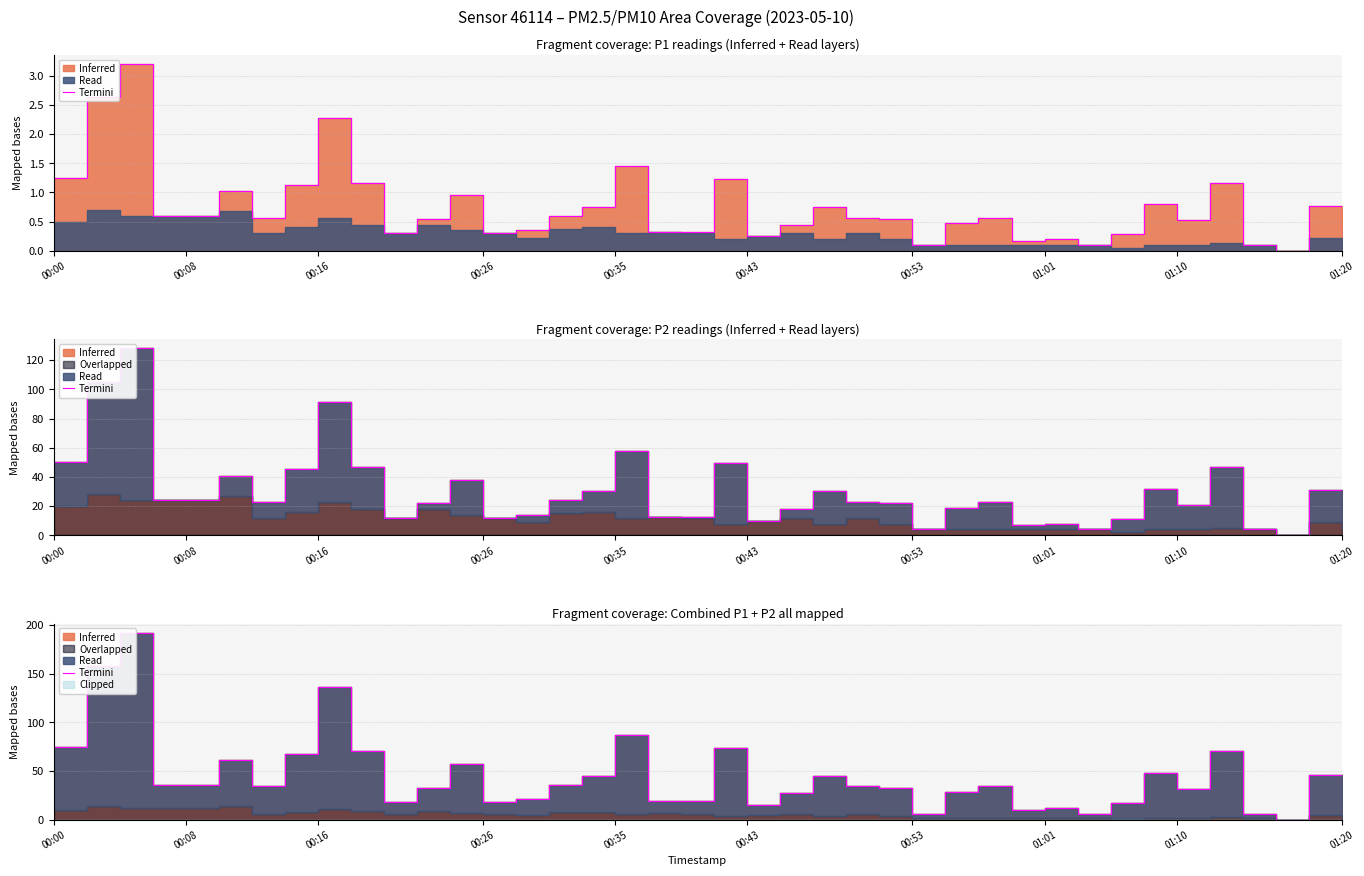

Reading right to left, list all the values displayed in this chart.

6.0	46.2	0.0	6.0	70.2	31.2	48.0	16.8	6.0	12.0	10.2	34.2	28.2	6.0	33.0	34.2	45.0	27.0	15.0	73.8	19.2	19.2	87.0	45.0	36.0	21.0	18.0	57.0	33.0	18.0	70.2	136.8	67.8	34.2	61.2	36.0	36.0	192.0	157.8	75.0